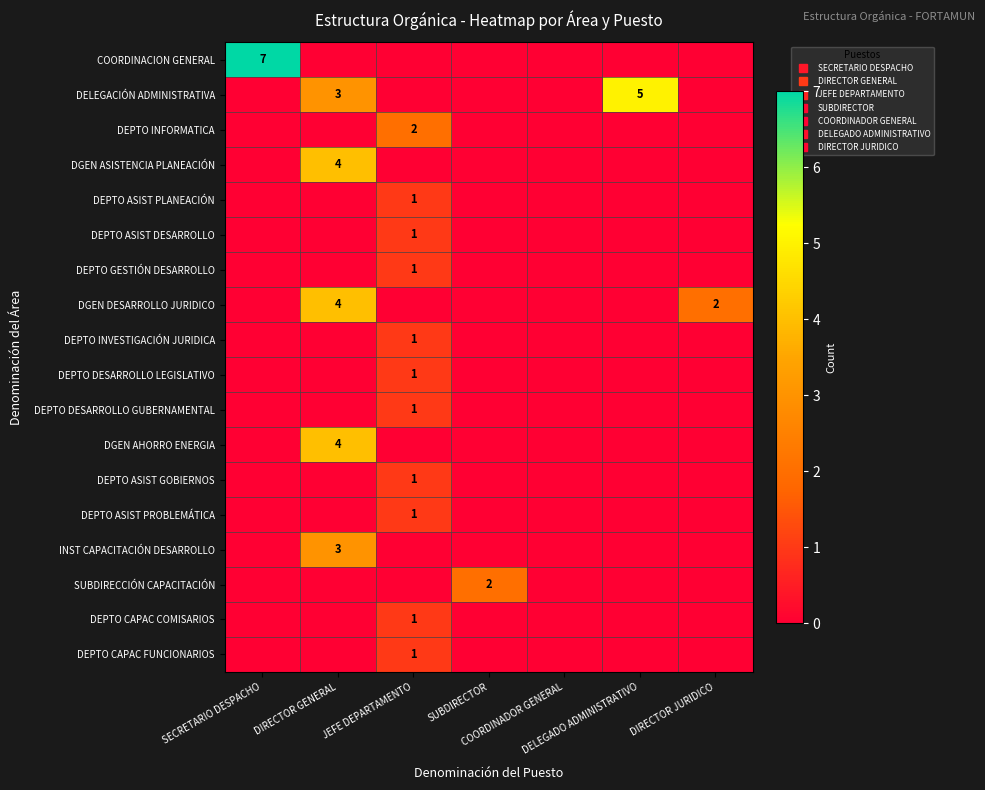

The value of DEPTO GESTIÓN DESARROLLO at DIRECTOR JURIDICO is -1. True or false?

False